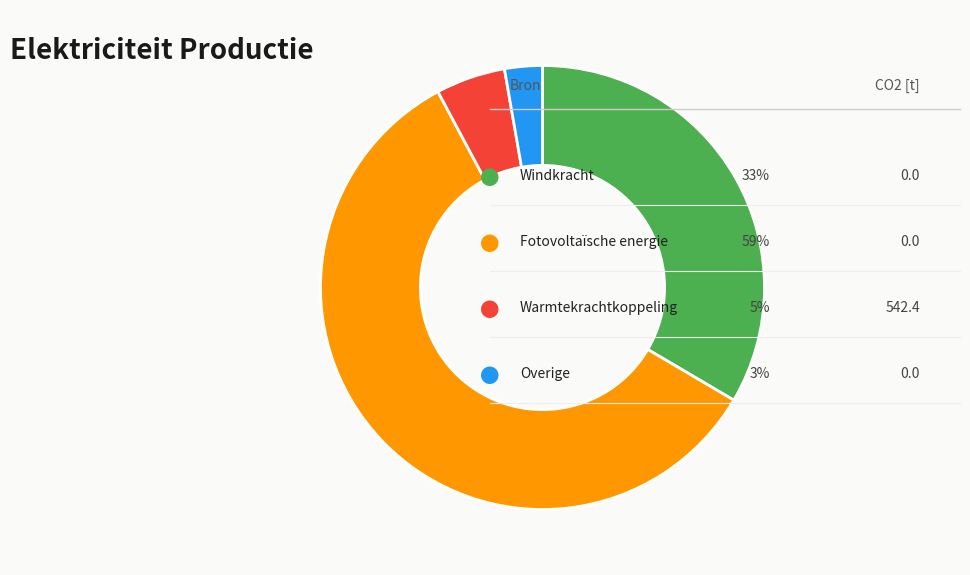

Does any single category account for the majority?

Yes